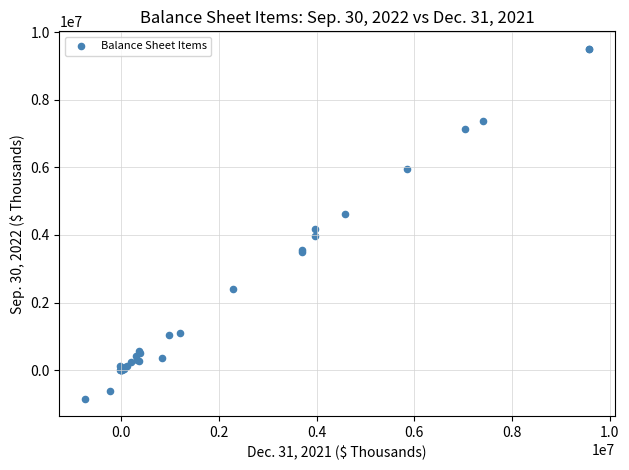

What Y value in the scatter plot is closest to 4333659?

4177563